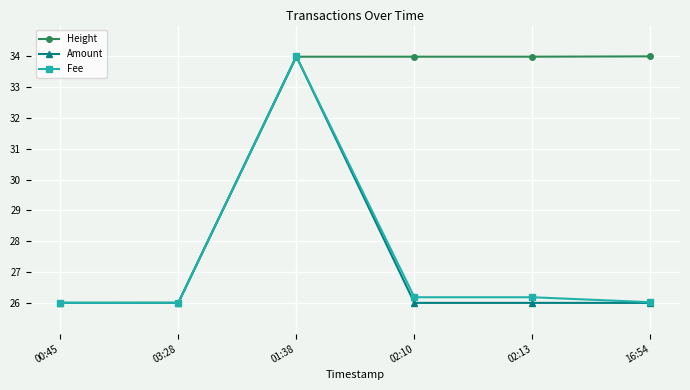

True or false: Amount has more than 0 interior local peaks.

True